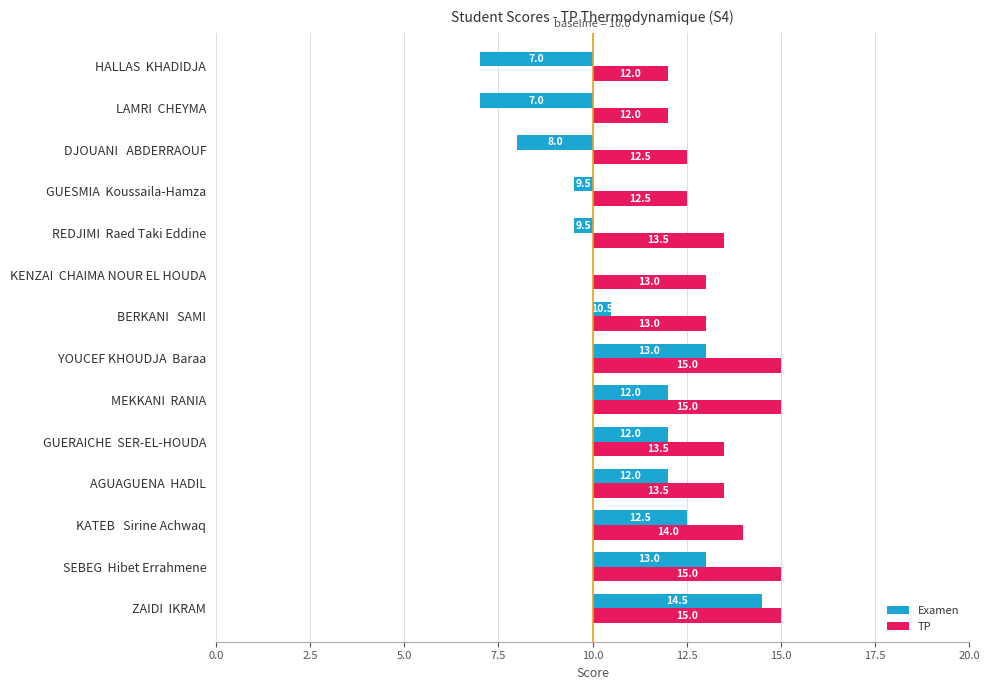

Are the bars horizontal?

Yes